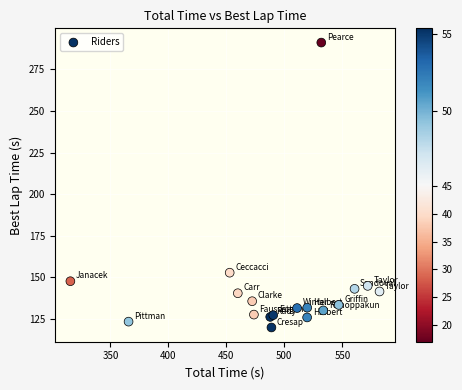

What Y value in the scatter plot is closest to 205?

152.7